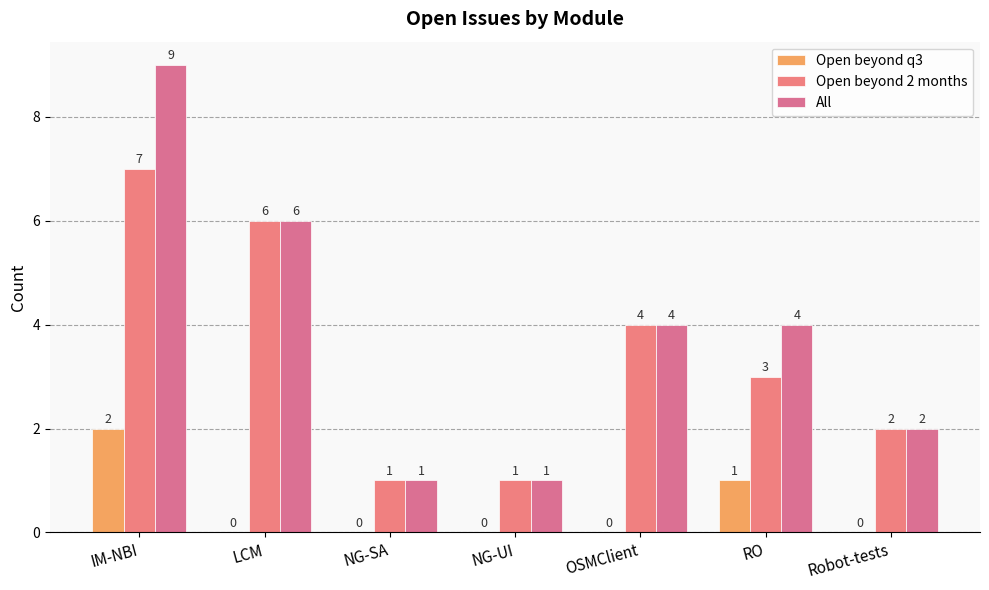

What is the difference between the highest and lowest values at OSMClient?

4